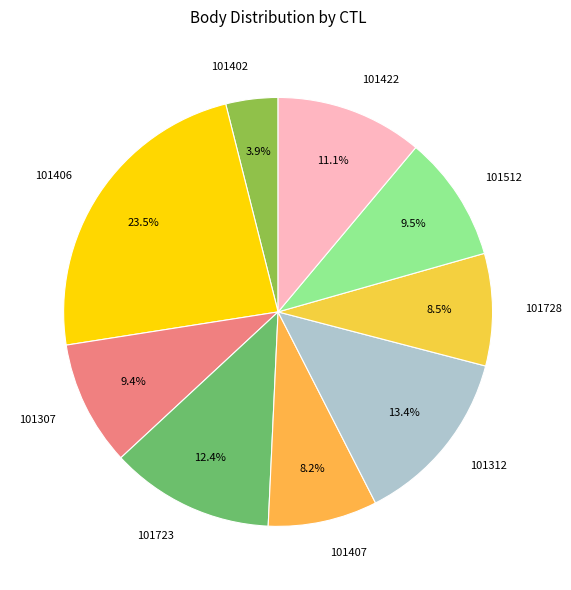

Do 101307 and 101402 together represent more than half of the pie?

No